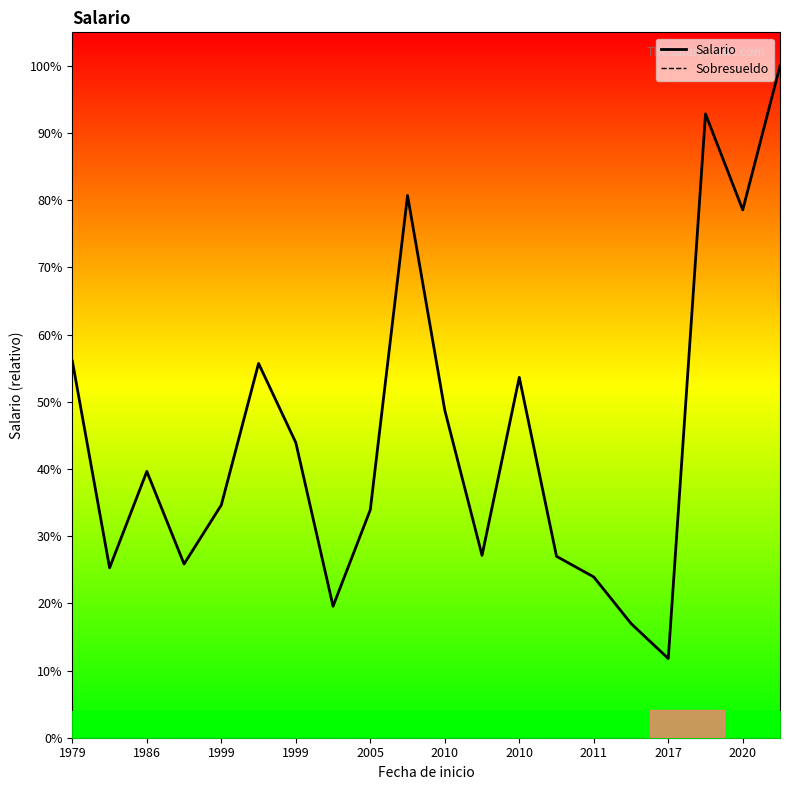

What are all the series names shown in the legend?

Salario, Sobresueldo